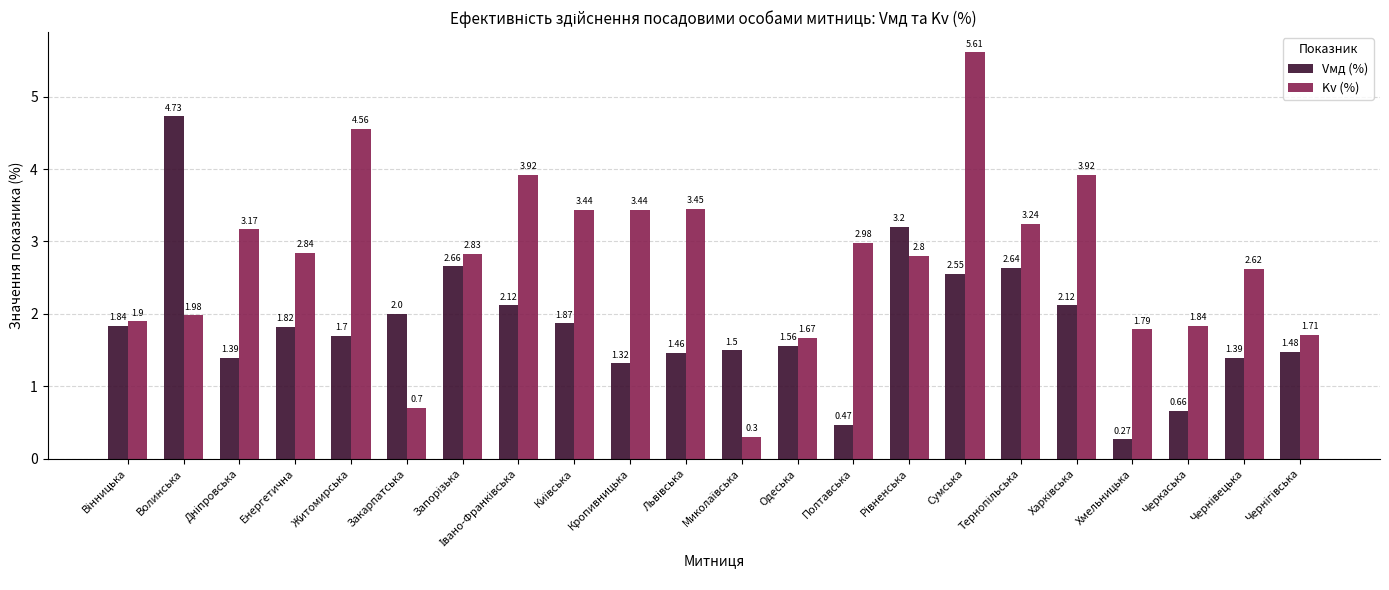

What is the average value of the Vмд (%) series?

1.9